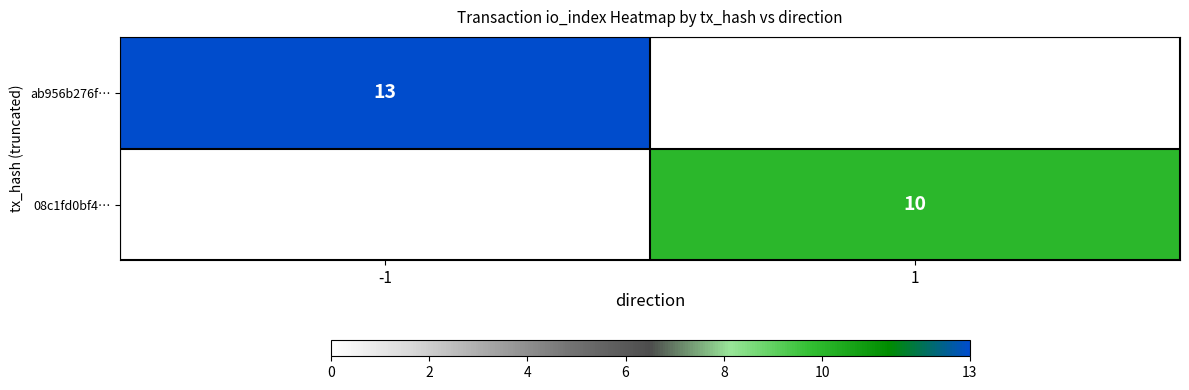

Is the value of ab956b276f… at -1 greater than the value of 08c1fd0bf4… at 1?

Yes